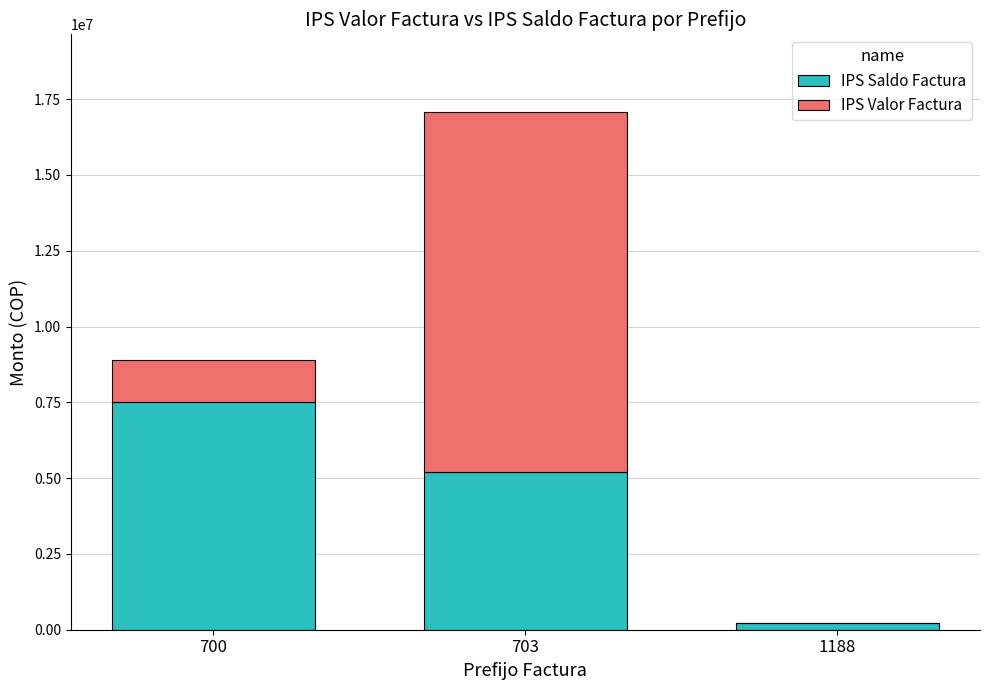

How many IPS Saldo Factura values are between 227684 and 7521381?

3